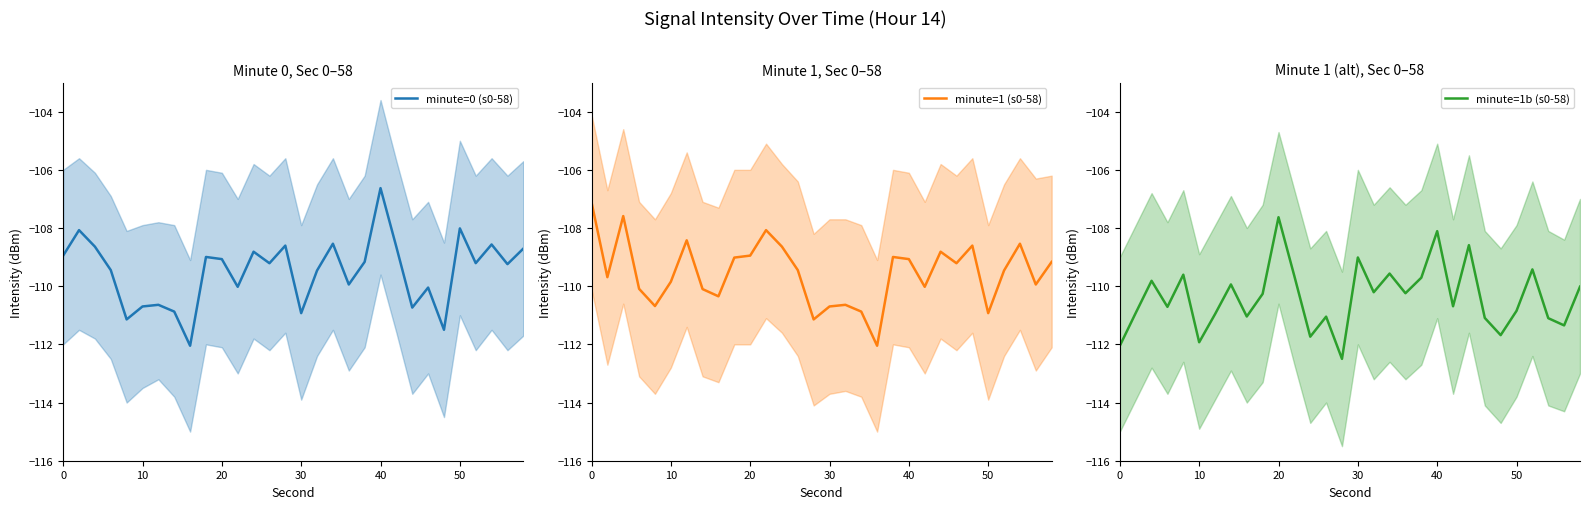

At which label does minute=0 (s0-58) reach its peak?

40